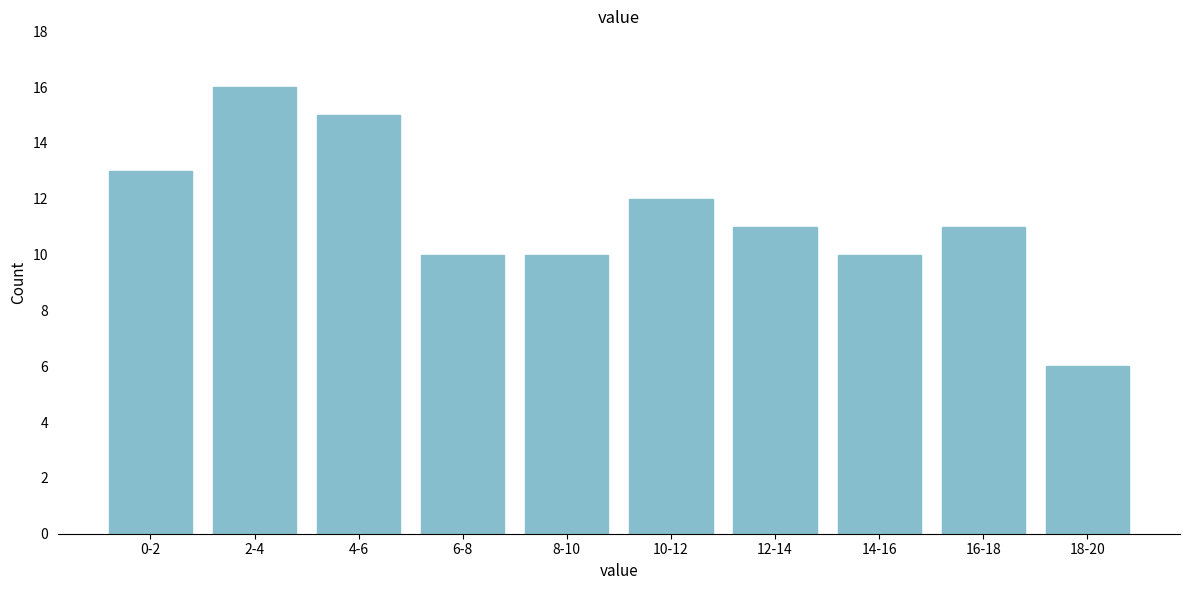

Reading left to right, transcribe all the data shown in this chart.

0-2=13	2-4=16	4-6=15	6-8=10	8-10=10	10-12=12	12-14=11	14-16=10	16-18=11	18-20=6